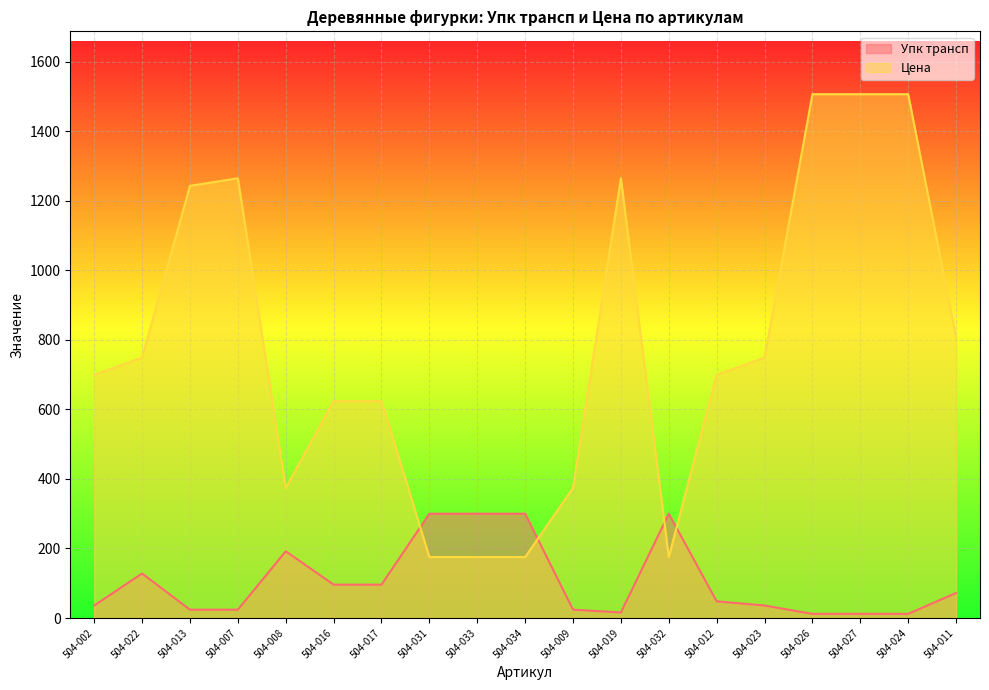

How many lines are shown in the chart?

2